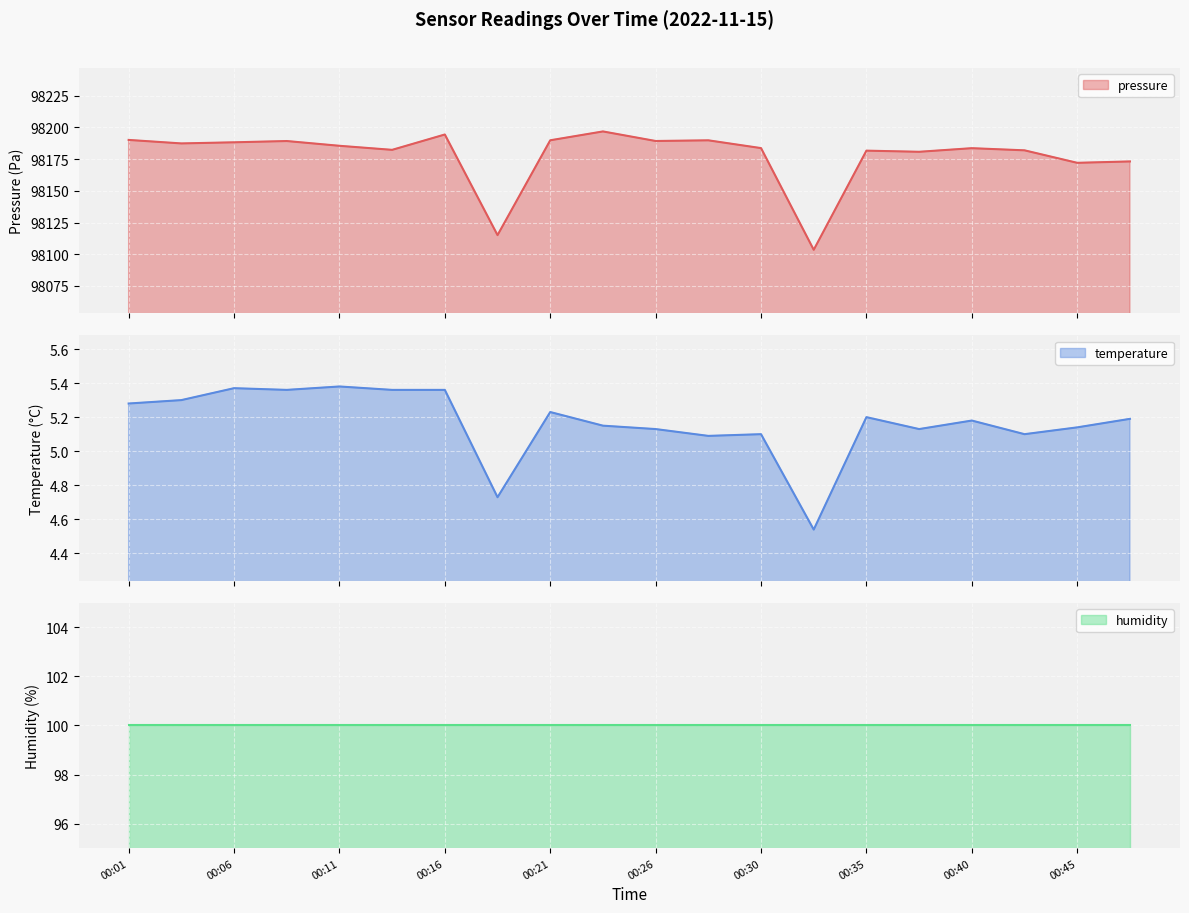

True or false: pressure and temperature cross at least once.

False